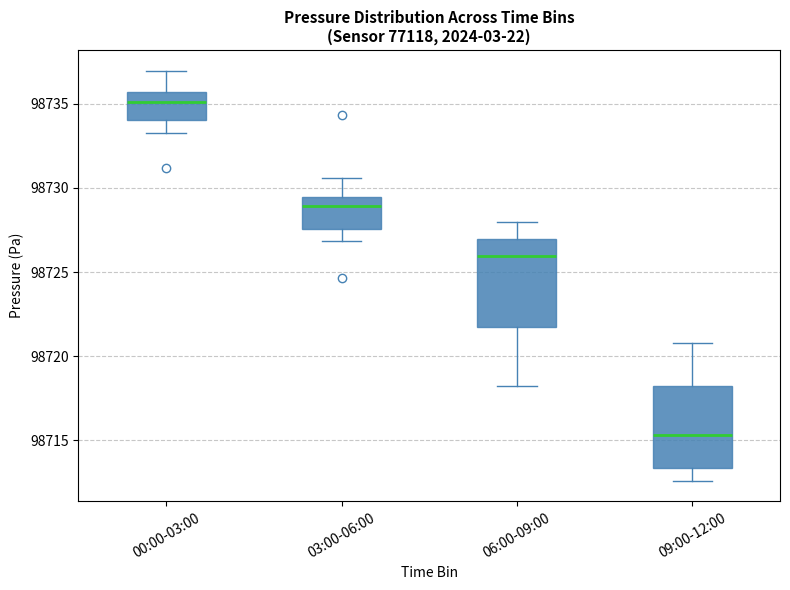

Where does the upper whisker of the box for 09:00-12:00 end on the y-axis? The values are not printed on the chart, so give them approximately, as read against the axis.

98721.0